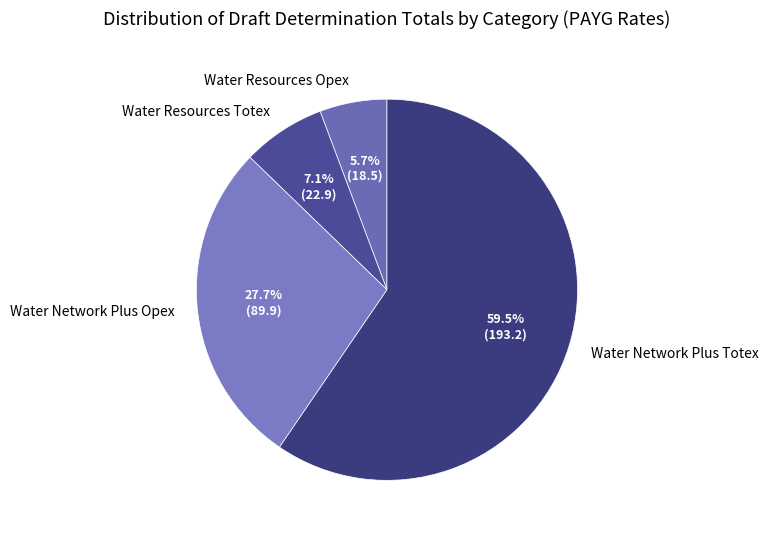

Rank the categories by value from lowest to highest.

Water Resources Opex, Water Resources Totex, Water Network Plus Opex, Water Network Plus Totex